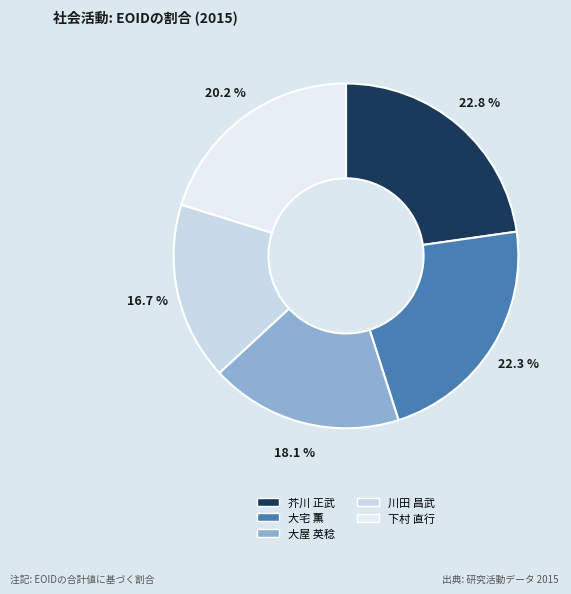

Do 大宅 薫 and 下村 直行 together represent more than half of the pie?

No